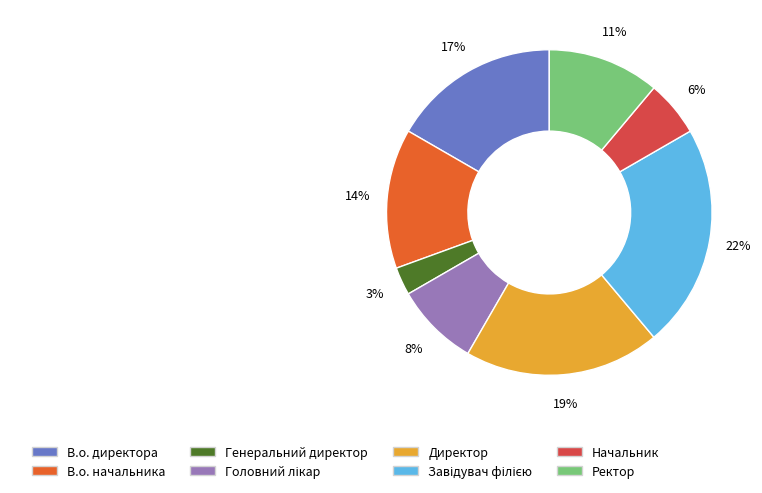

Does any single category account for the majority?

No